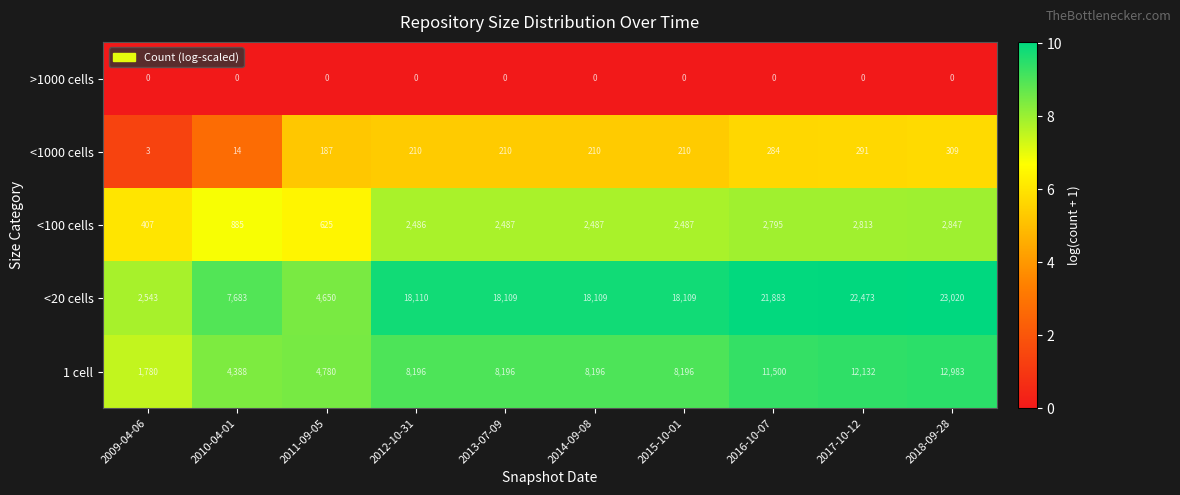

At which label does <20 cells first exceed 18109?

2012-10-31